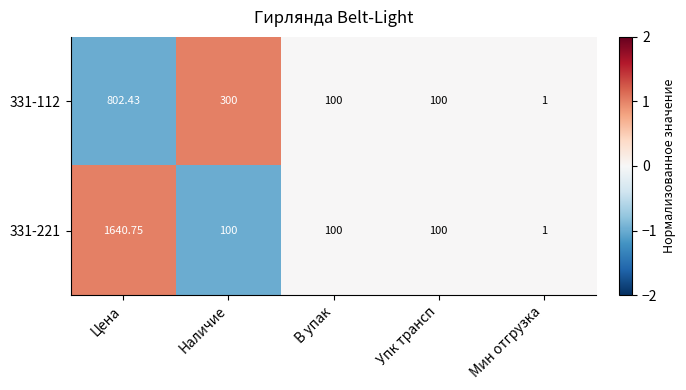

Between Наличие and В упак, which series saw the biggest shift?

331-112